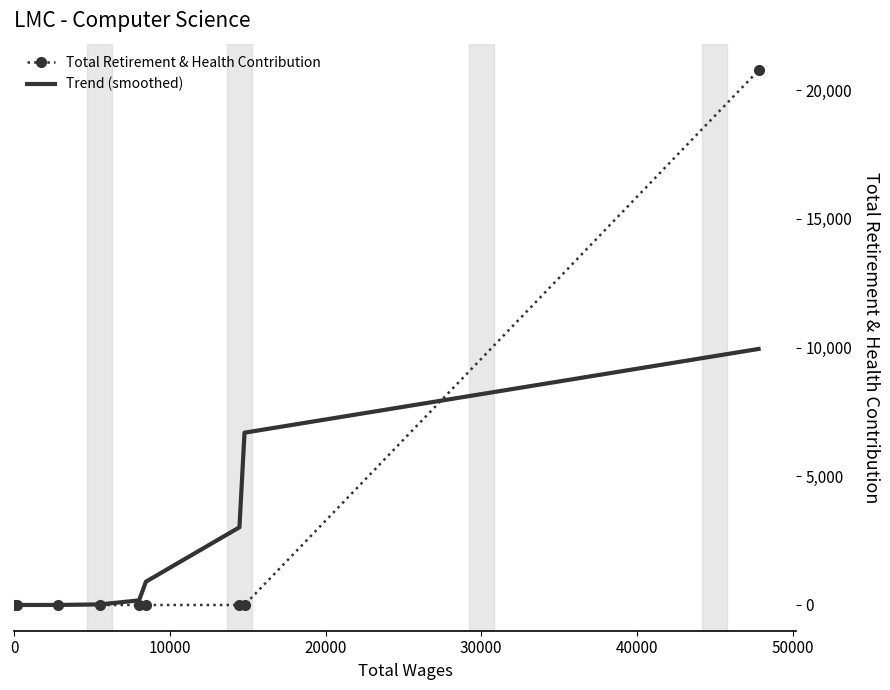

Which series has the widest spread of values?

Total Retirement & Health Contribution